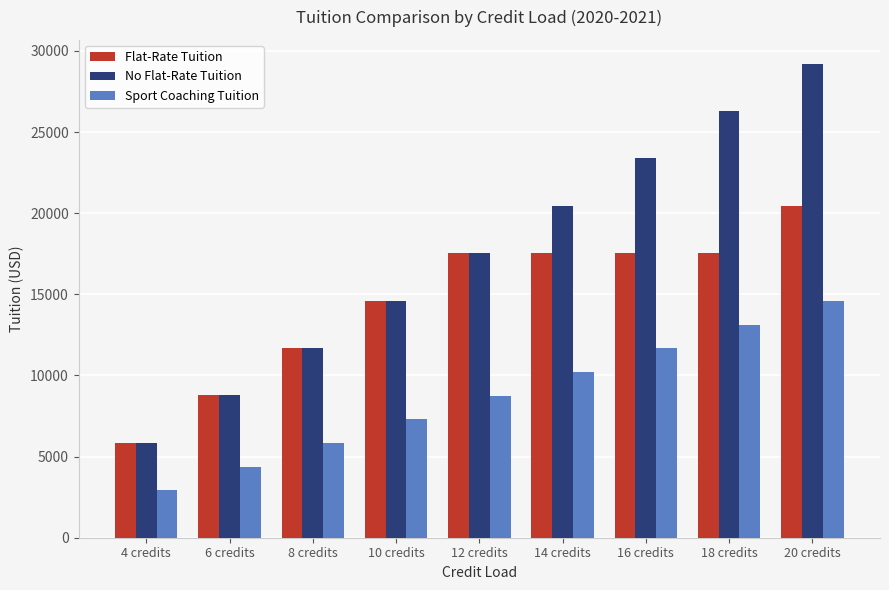

How many data points in Flat-Rate Tuition are less than 17532?

4